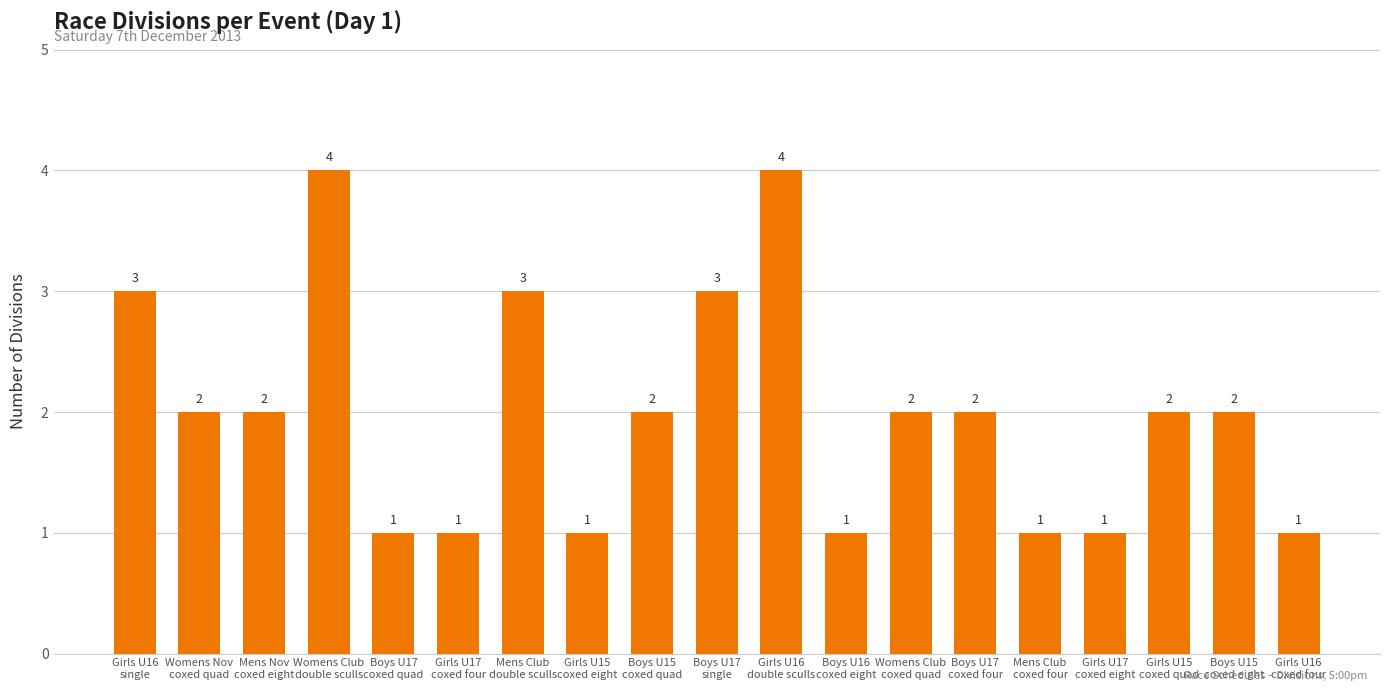

What is the greatest value displayed?

4